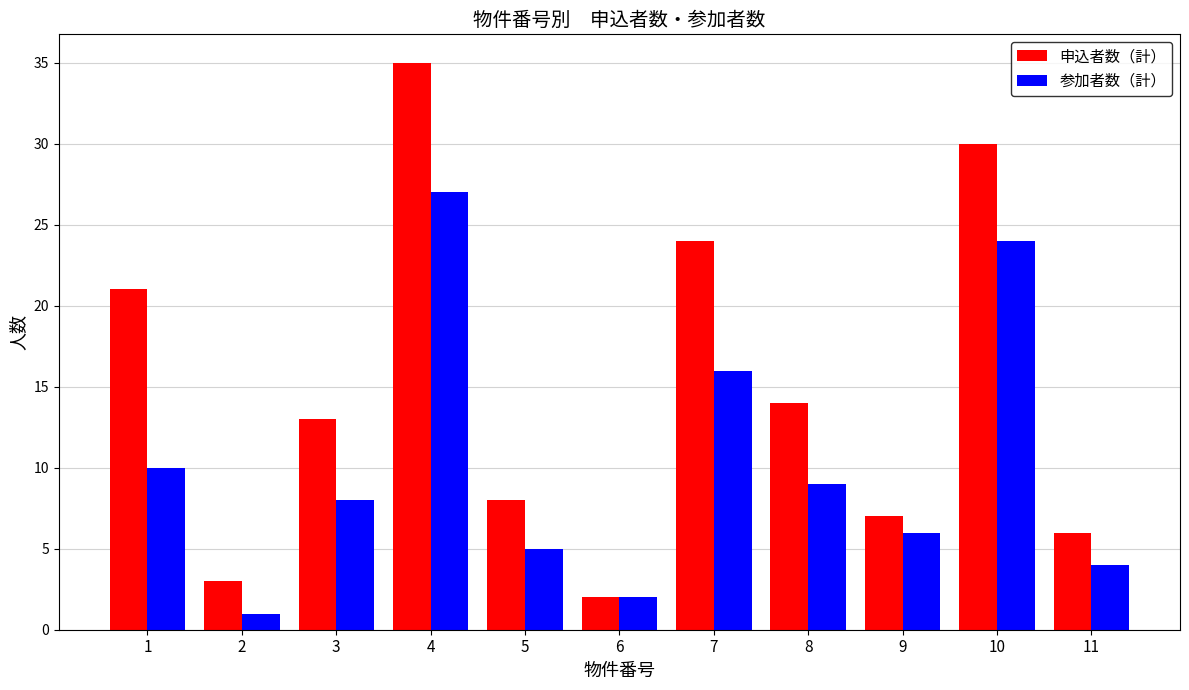

Read the 申込者数（計） value at 1.

21